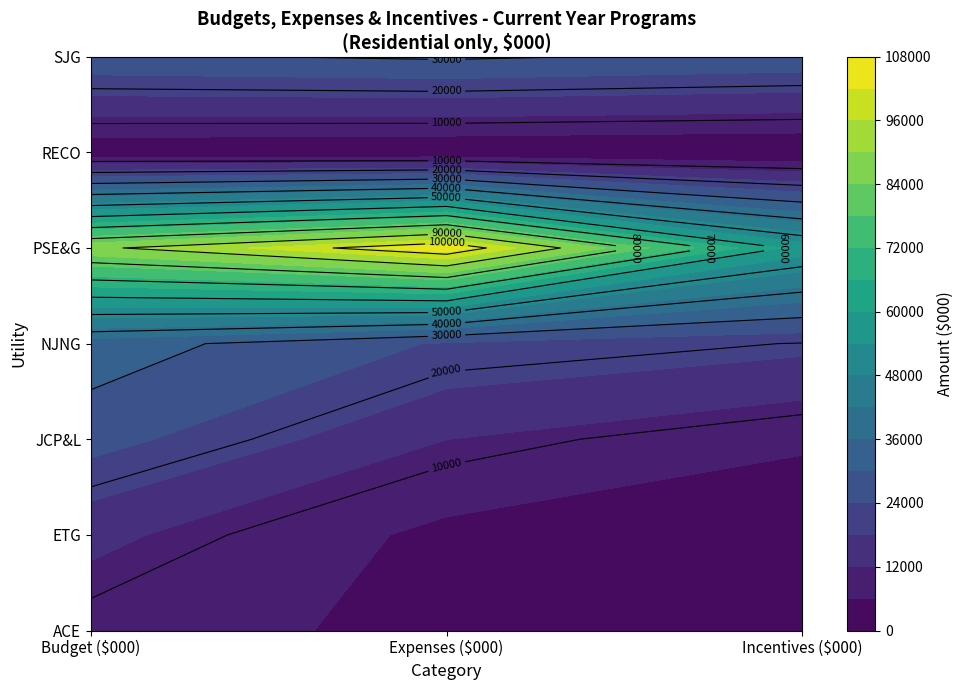

At which label does JCP&L reach its minimum?

Incentives ($000)